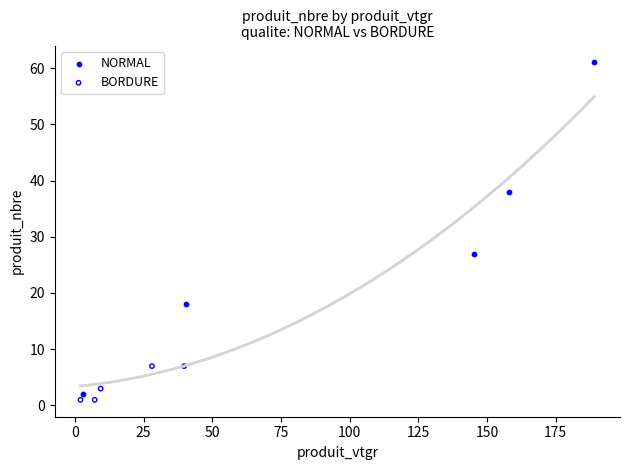

Which series reaches the minimum Y coordinate?

BORDURE